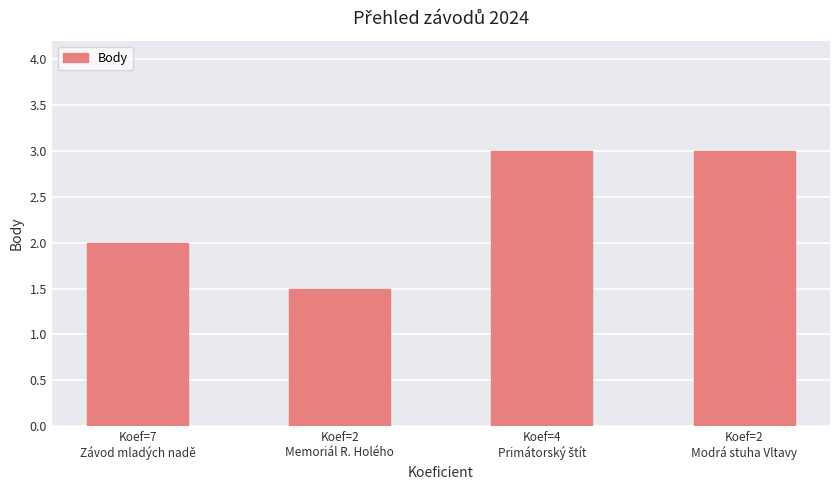

What is the minimum value shown in the chart?

1.5